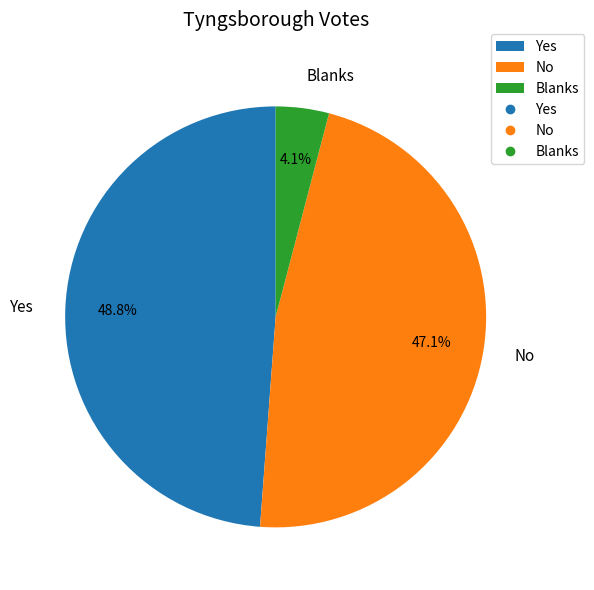

How many segments does this pie chart have?

3